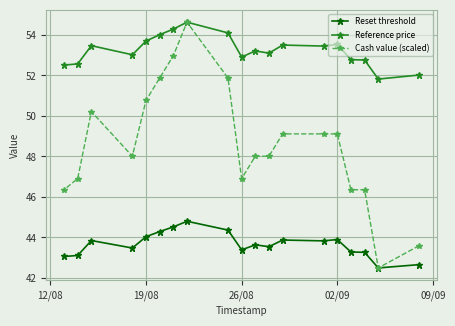

Which series has the largest total across all categories?

Reference price